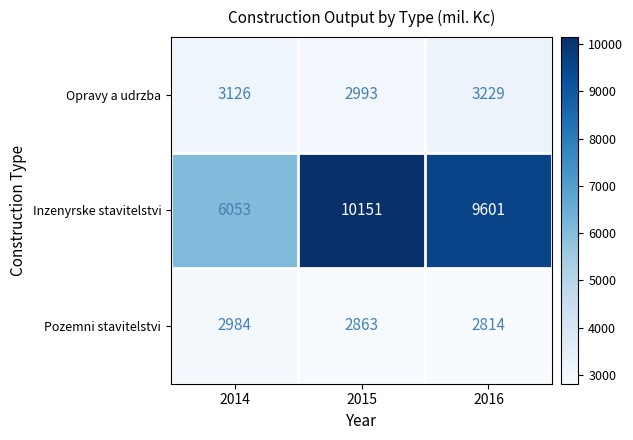

Between 2014 and 2016, which series saw the biggest shift?

Inzenyrske stavitelstvi